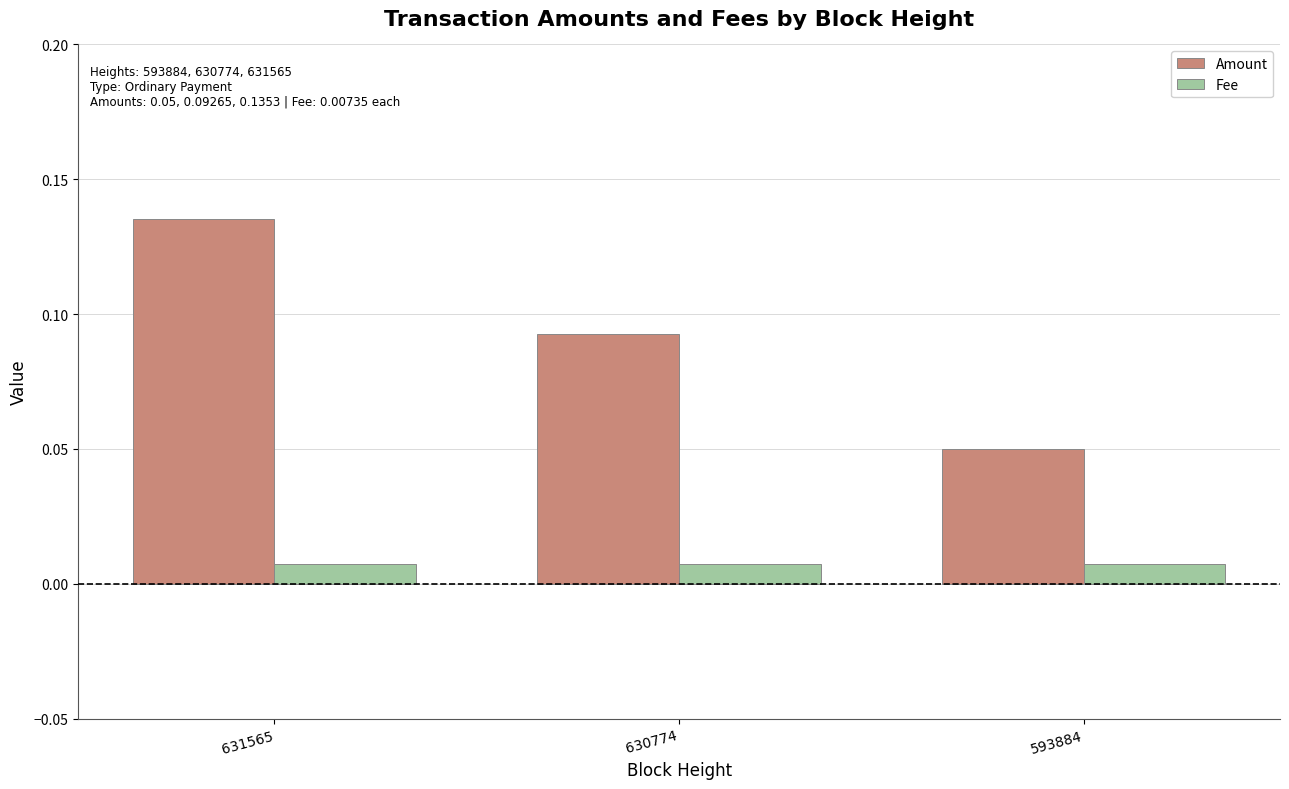

Which series has the largest range (max minus min)?

Amount